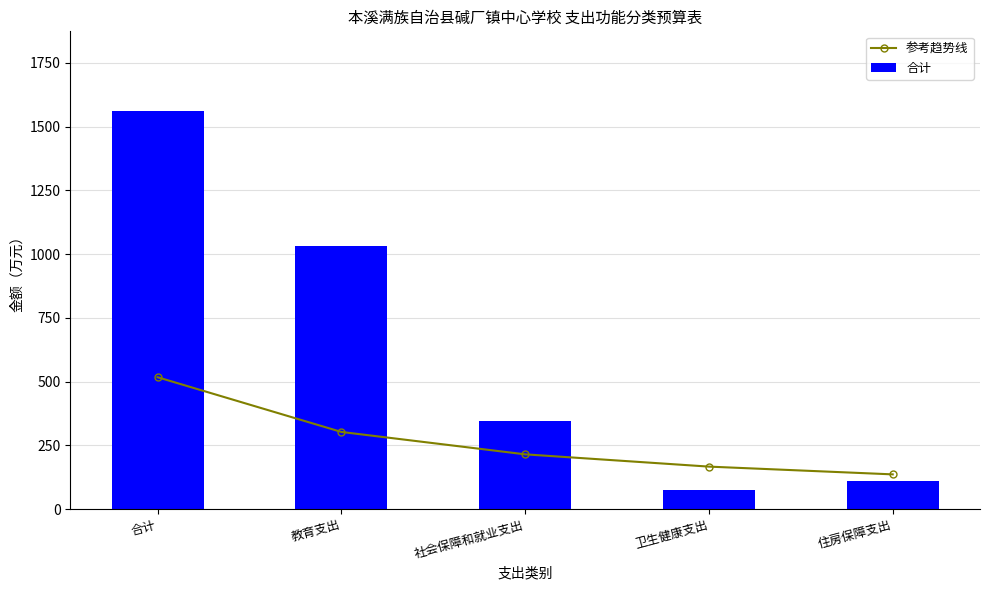

What are all the series names shown in the legend?

参考趋势线, 合计